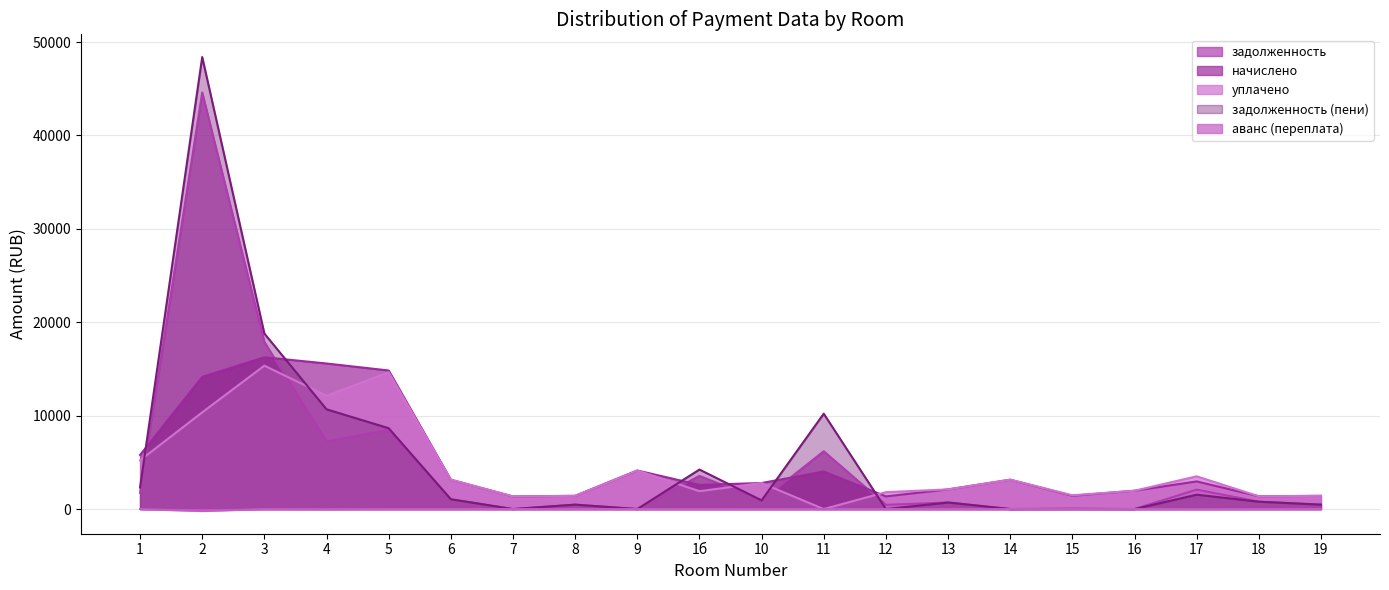

Which series has the largest total across all categories?

задолженность (пени)